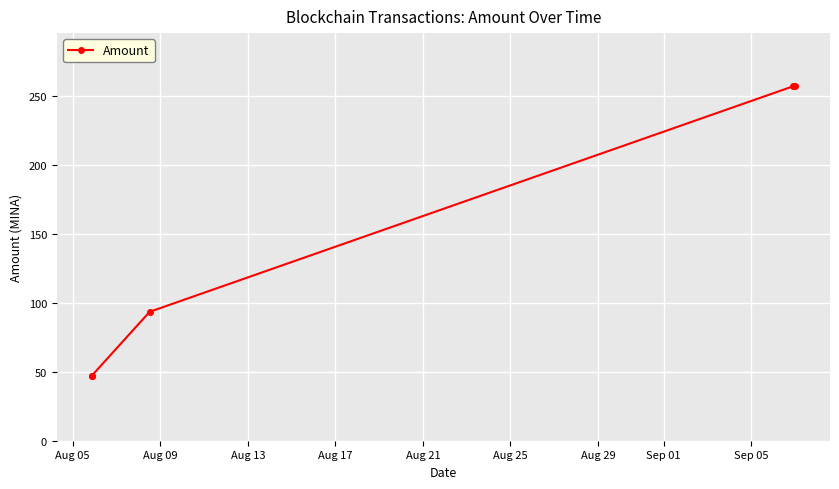

The chart shows a value of 47.3 at Aug 05. True or false?

True